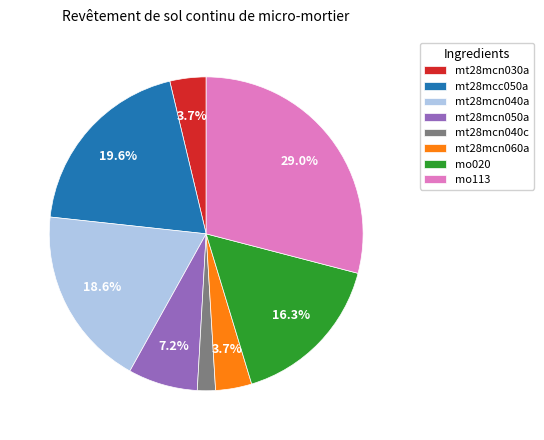

Count the number of slices in the pie.

8